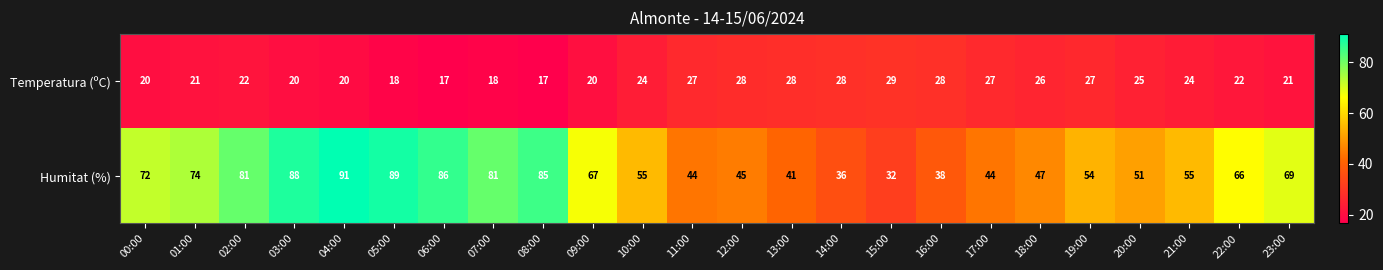

At 18:00, list the series in order from largest to smallest.

Humitat (%), Temperatura (ºC)